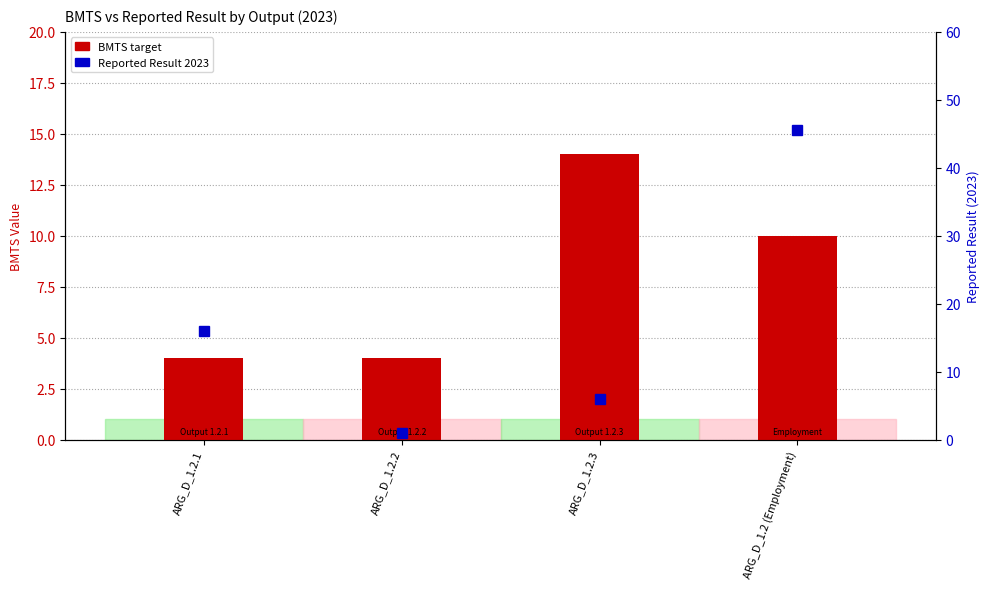

Reading left to right, list all the values displayed in this chart.

BMTS: 4.0	4.0	14.0	10.0
Reported Result 2023: 16.0	1.0	6.0	45.5